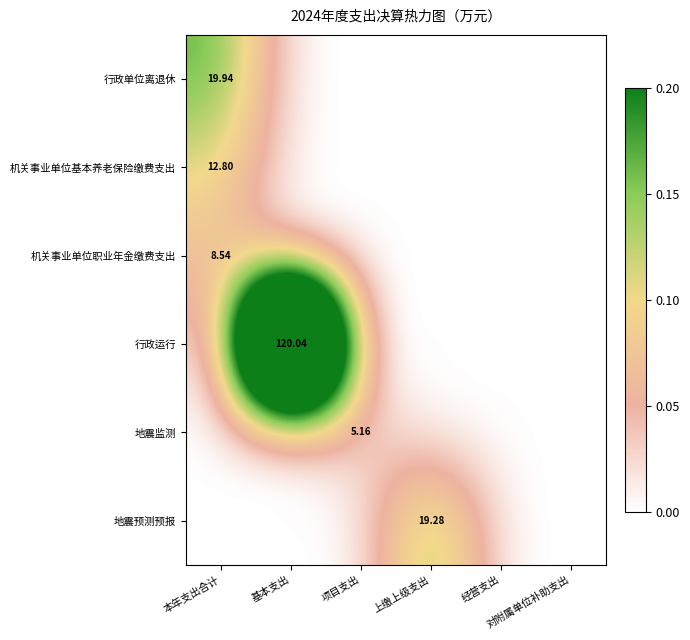

Which series has the largest total across all categories?

行政运行